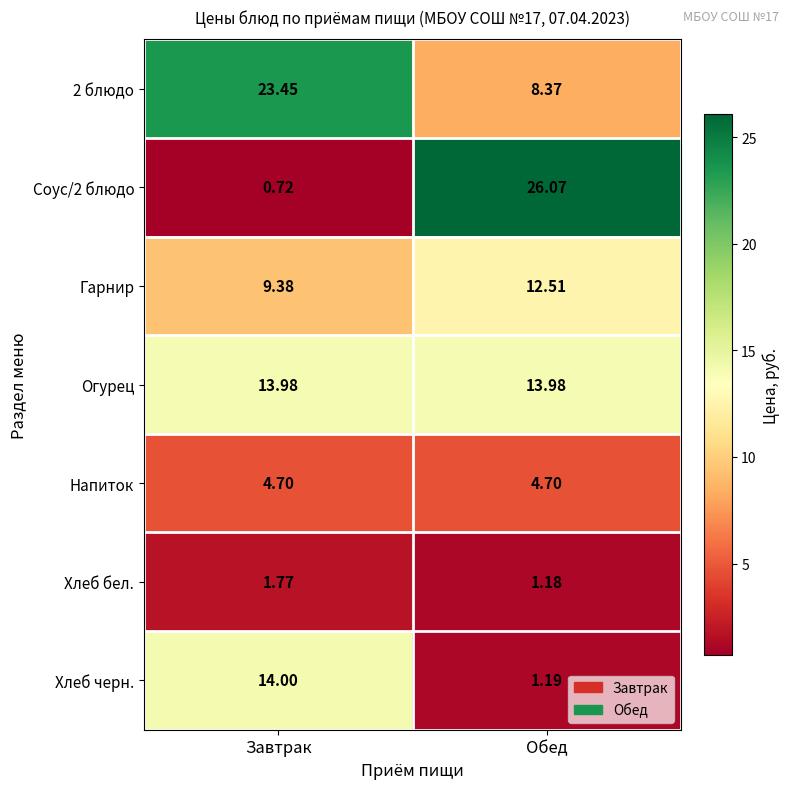

What is the difference between the highest and lowest values at Завтрак?

22.7